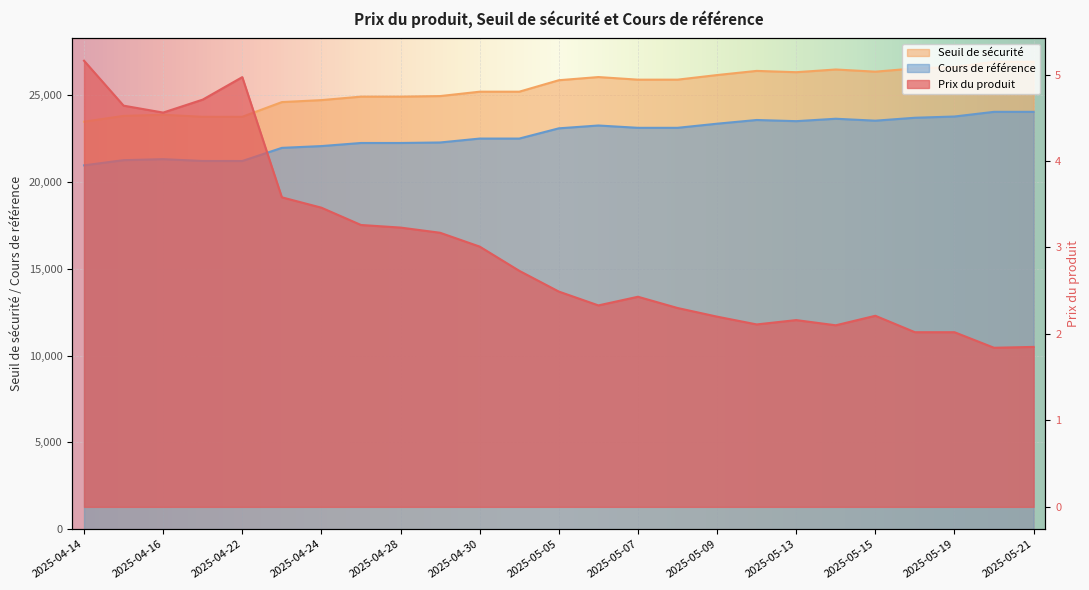

What is the sum of all Cours de référence values?

567395.9